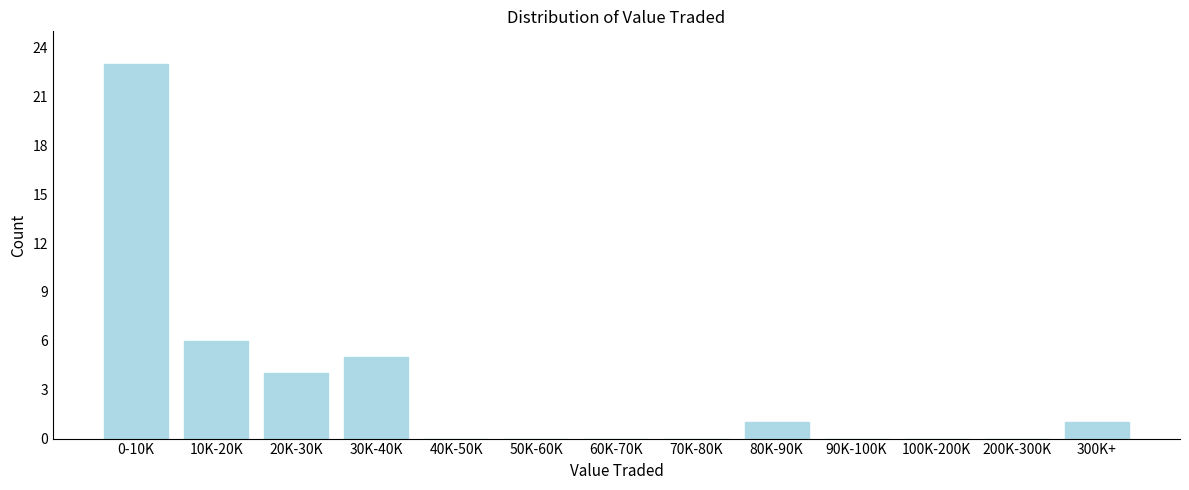

Reading left to right, extract all data points from this chart.

0-10K=23	10K-20K=6	20K-30K=4	30K-40K=5	40K-50K=0	50K-60K=0	60K-70K=0	70K-80K=0	80K-90K=1	90K-100K=0	100K-200K=0	200K-300K=0	300K+=1